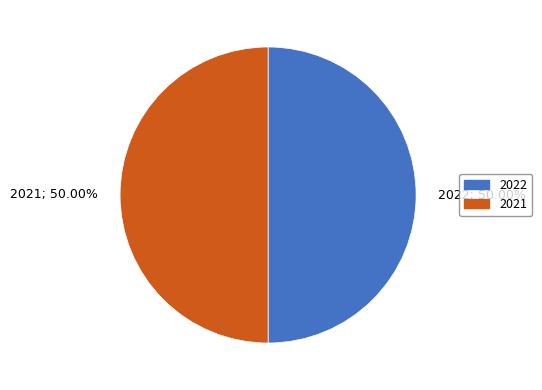

Approximately how many times larger is the value at 2022; 50.00% compared to 2021; 50.00%?

1.0